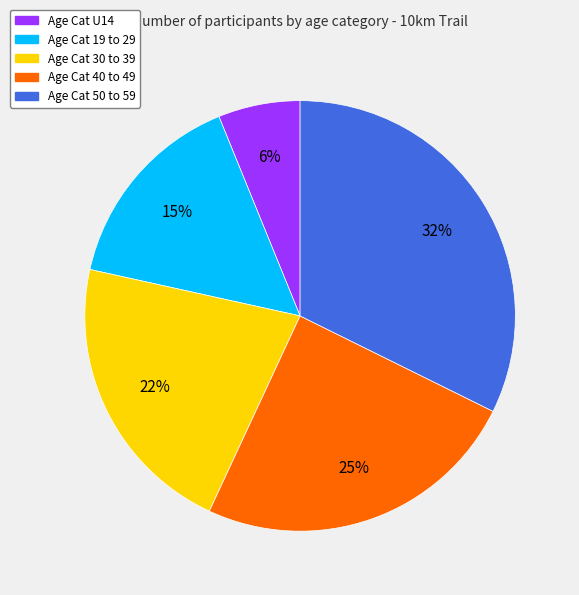

Is there a majority slice in this chart?

No